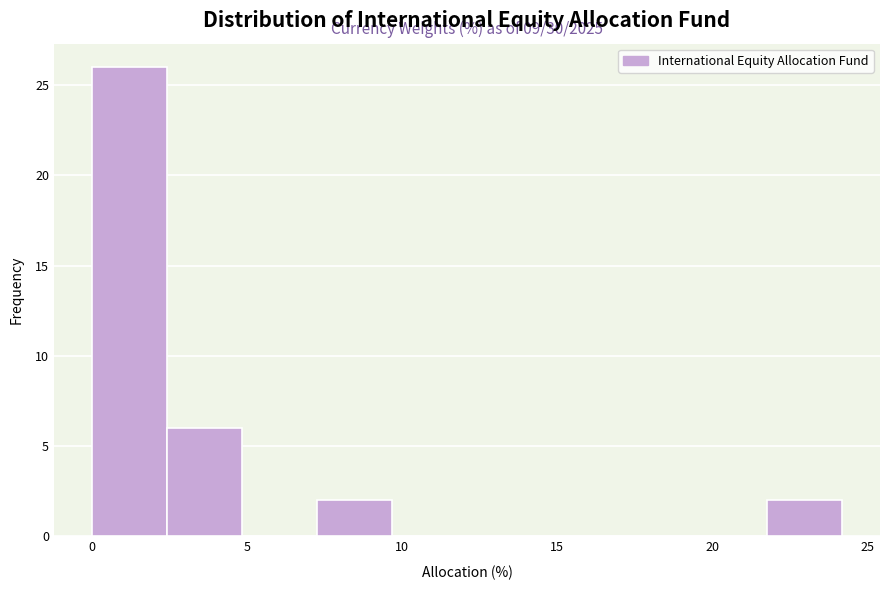

Which range on the x-axis has the tallest bar?

0.0 to 2.5